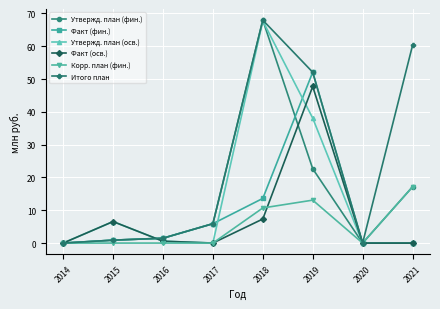

True or false: Факт (фин.) has more than 2 interior local peaks.

False